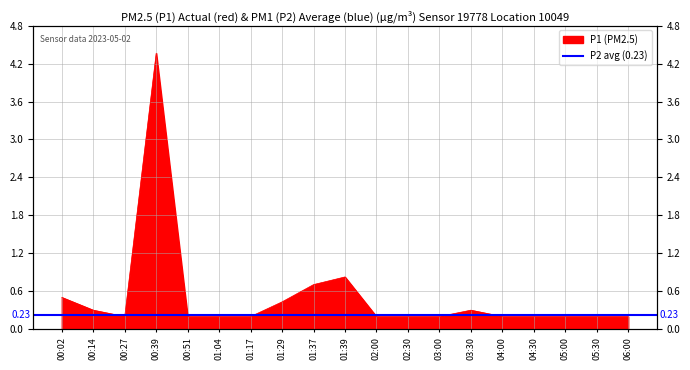

Reading left to right, what are all the values shown in this chart?

00:02=0.5	00:14=0.3	00:27=0.2	00:39=4.3	00:51=0.2	01:04=0.2	01:17=0.2	01:29=0.4	01:37=0.7	01:39=0.8	02:00=0.2	02:30=0.2	03:00=0.2	03:30=0.3	04:00=0.2	04:30=0.2	05:00=0.2	05:30=0.2	06:00=0.2